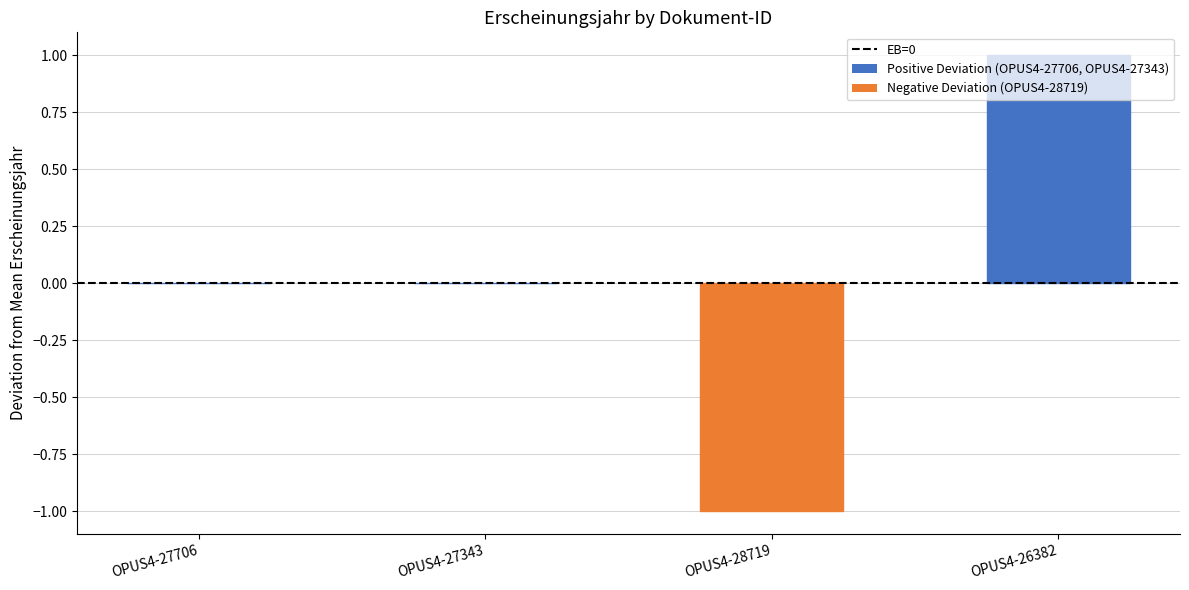

Reading left to right, extract all data points from this chart.

0	0	-1	1